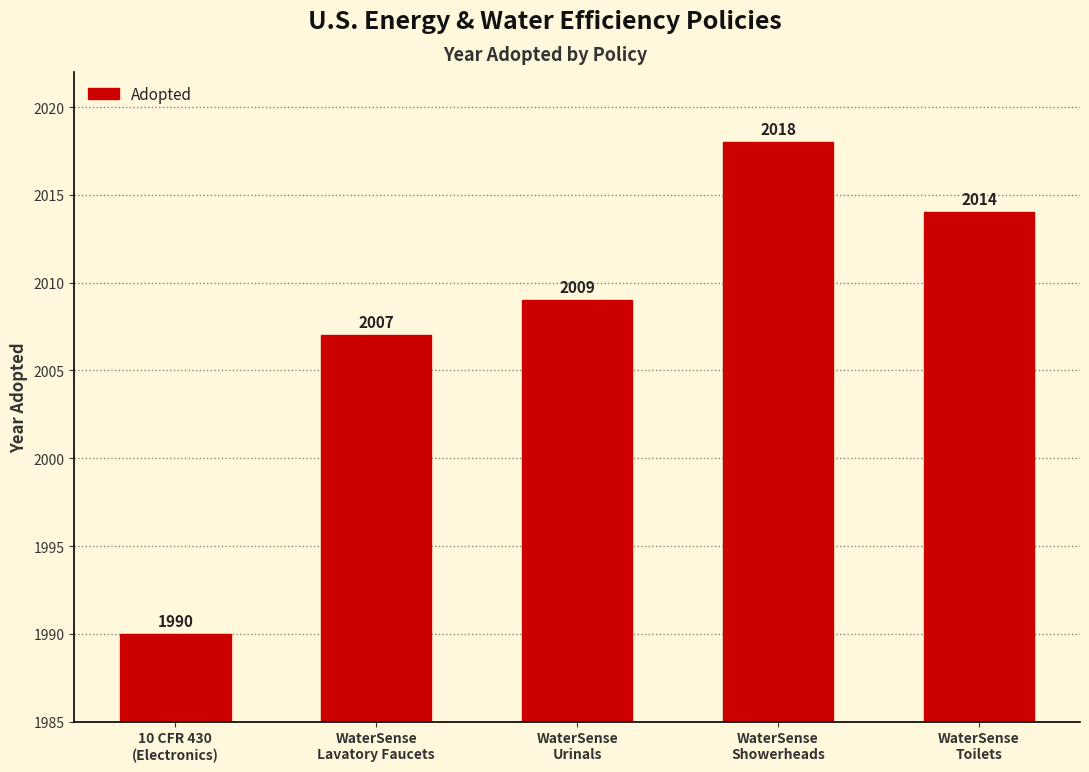

What value does the data have at WaterSense
Lavatory Faucets?

2007